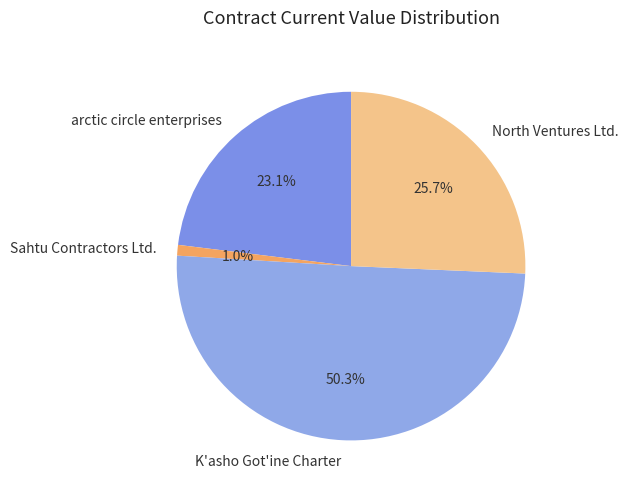

To the nearest percent, what is the difference between the largest and smallest slice percentages?

49%